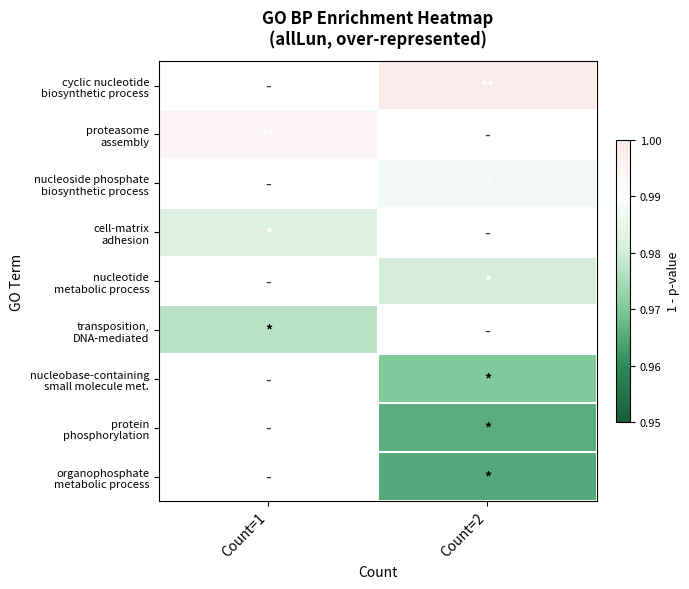

What value does the cyclic nucleotide biosynthetic process series have at Count=2?

1.0